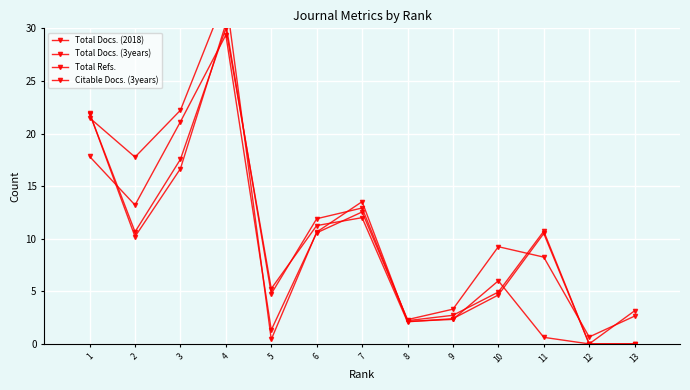

How many lines are shown in the chart?

4